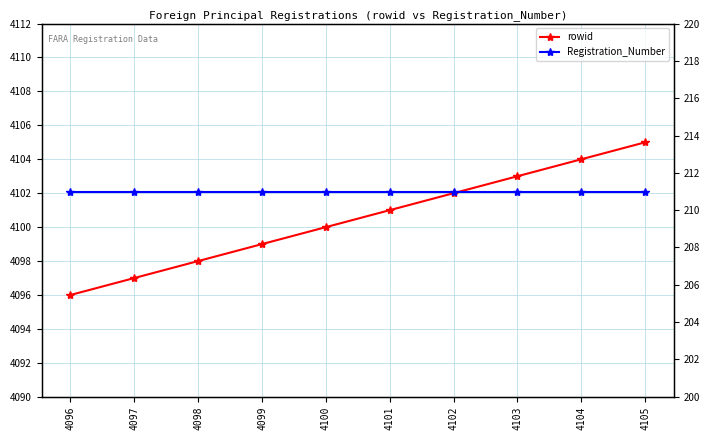

True or false: rowid and Registration_Number cross at least once.

False